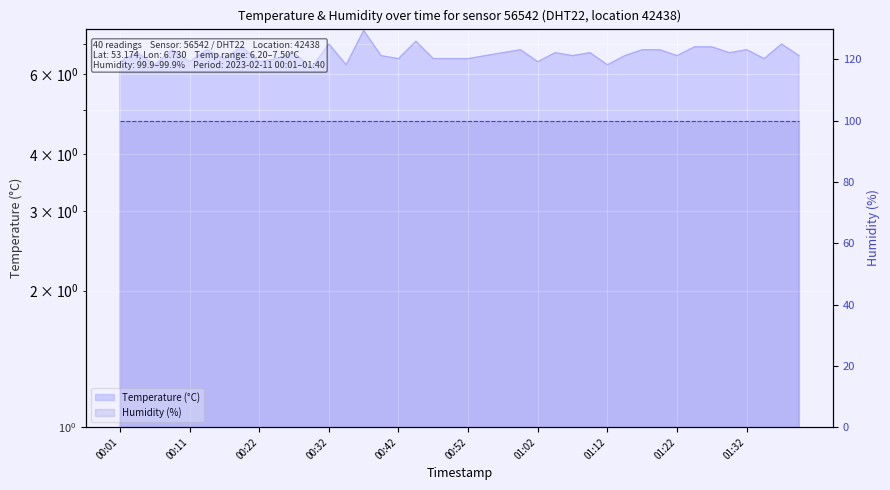

At which category does the data reach its first local valley?

00:06